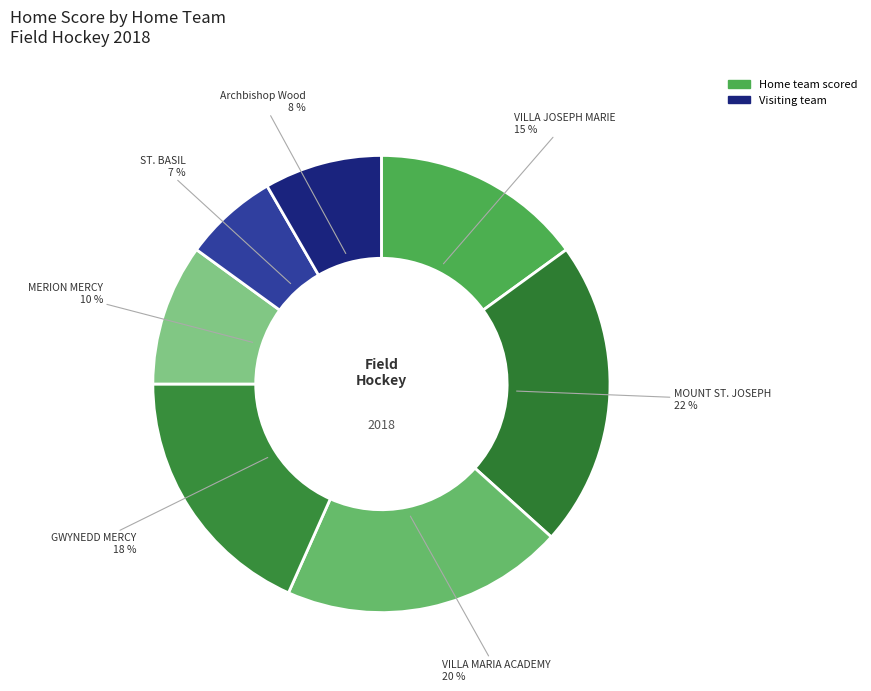

How many slices are in this pie chart?

7